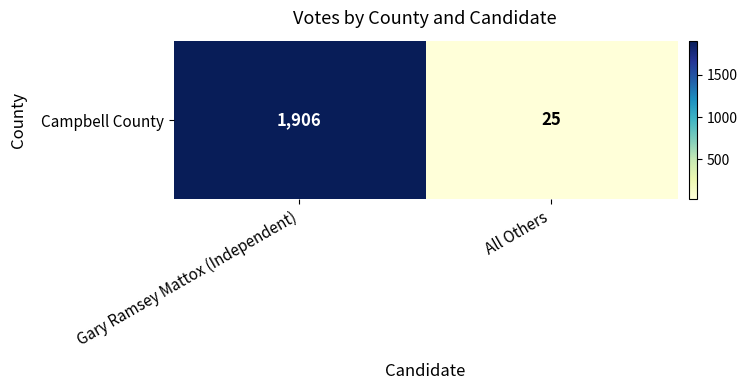

What is the smallest value displayed?

25